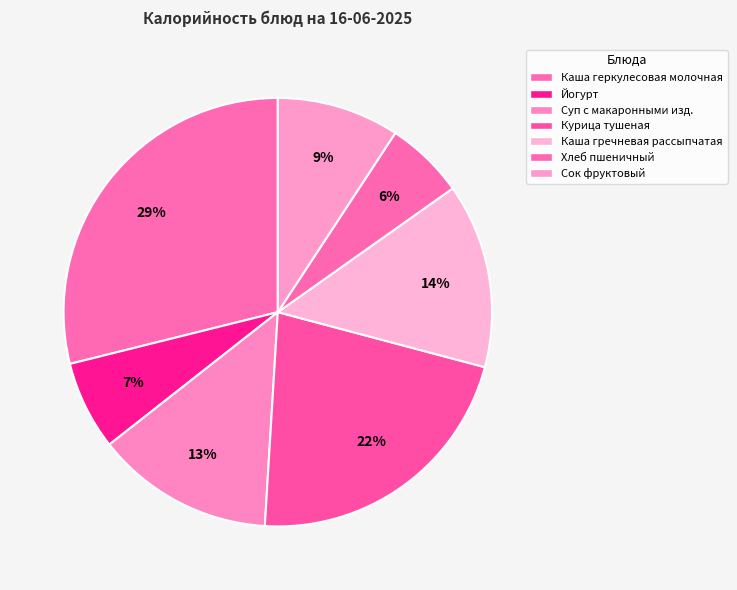

Does any single category account for the majority?

No